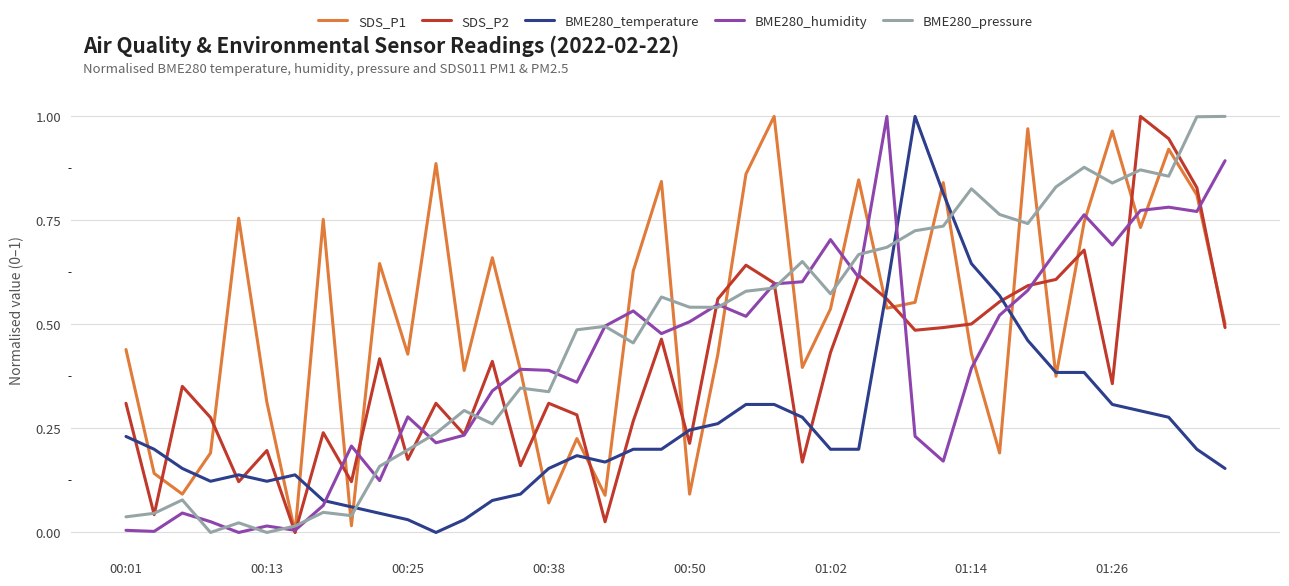

Does the chart have visible grid lines?

Yes